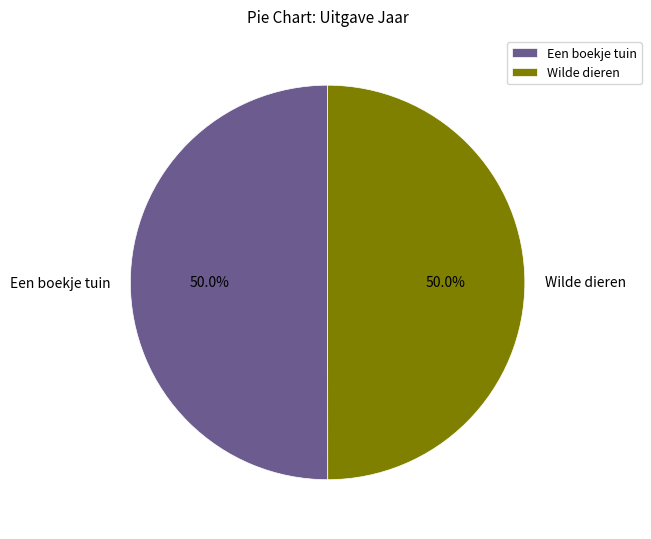

What is the ratio of the value at Wilde dieren to the value at Een boekje tuin?

1.0